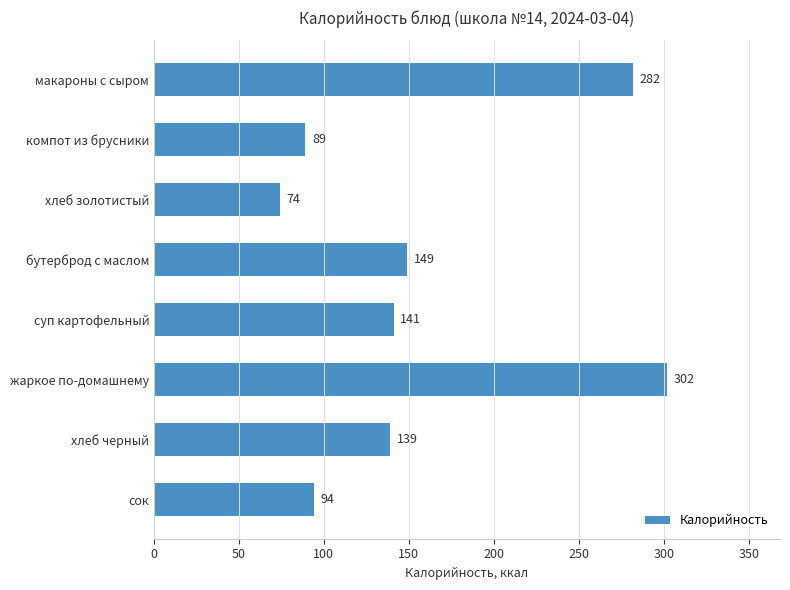

The chart shows a value of 75 at жаркое по-домашнему. True or false?

False